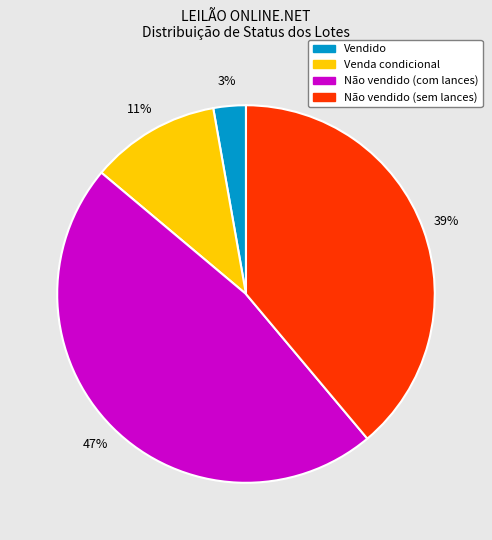

To the nearest percent, what is the average slice percentage?

25%